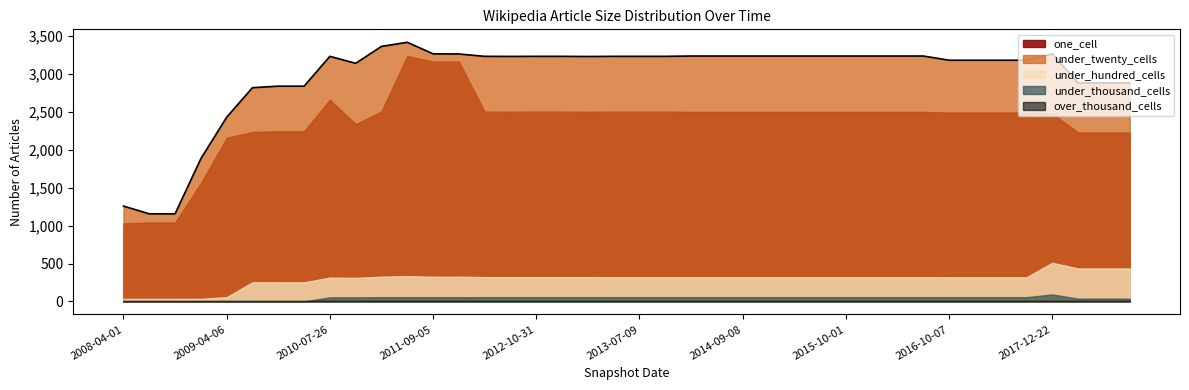

True or false: under_twenty_cells and over_thousand_cells cross at least once.

False